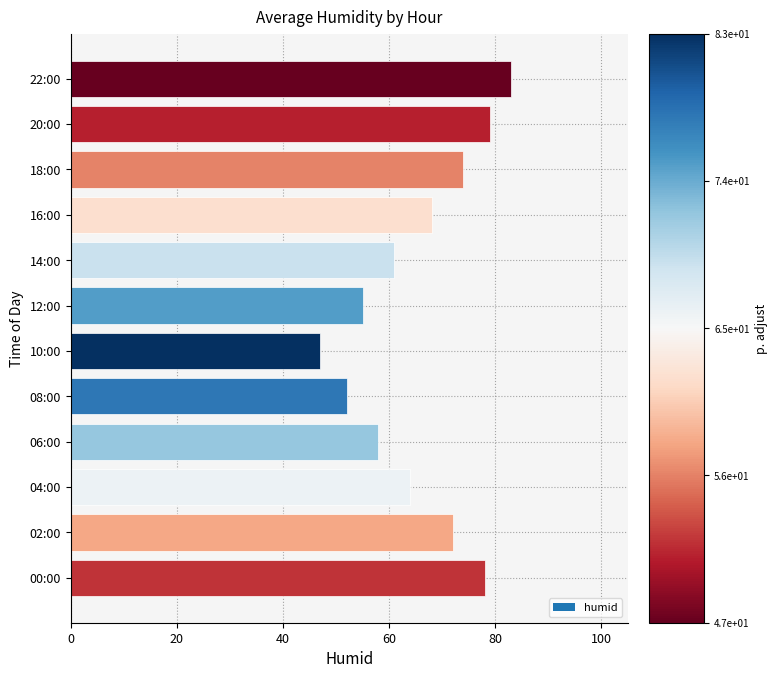

Reading bottom to top, list all the values displayed in this chart.

78	72	64	58	52	47	55	61	68	74	79	83